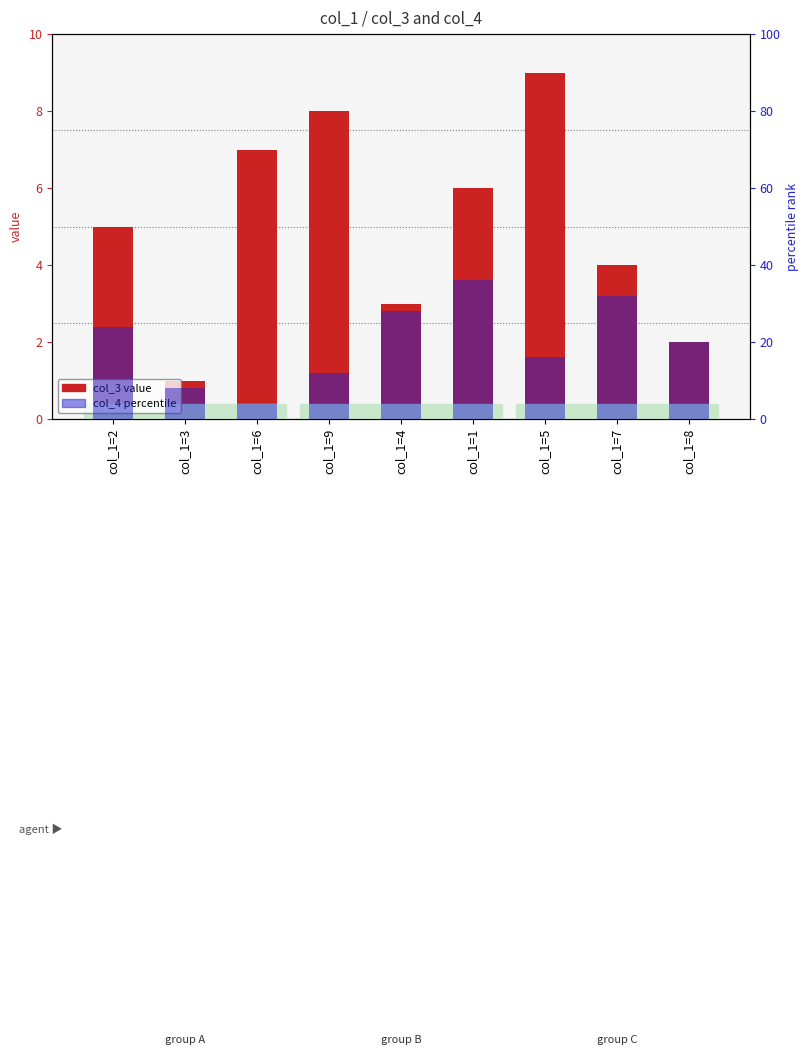

How many values in the col_4 series are below 20?

4